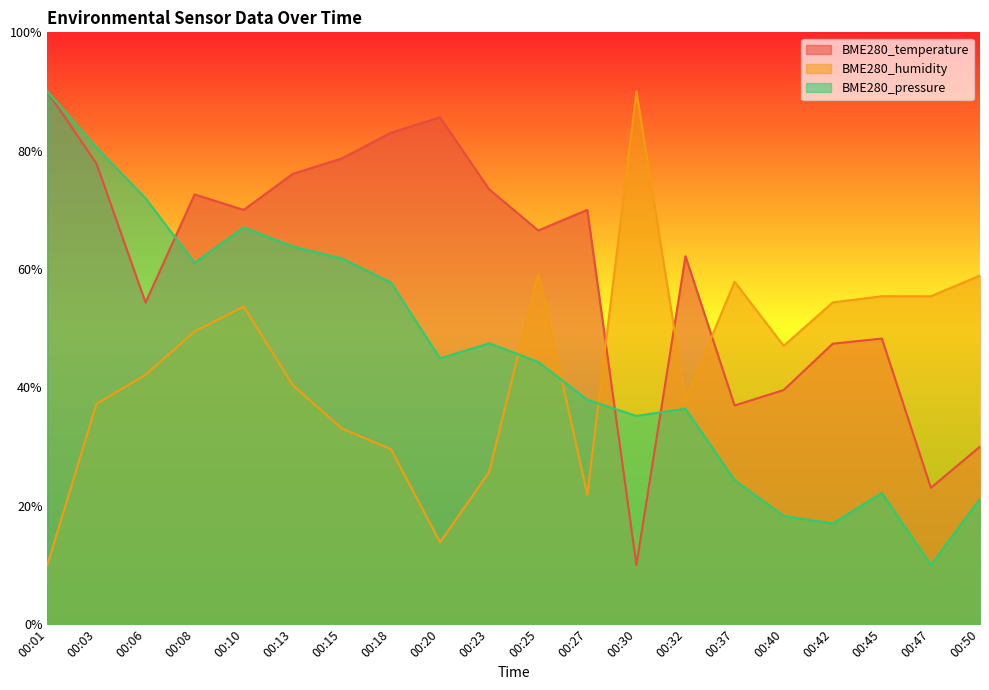

True or false: BME280_humidity and BME280_pressure intersect in this chart.

True